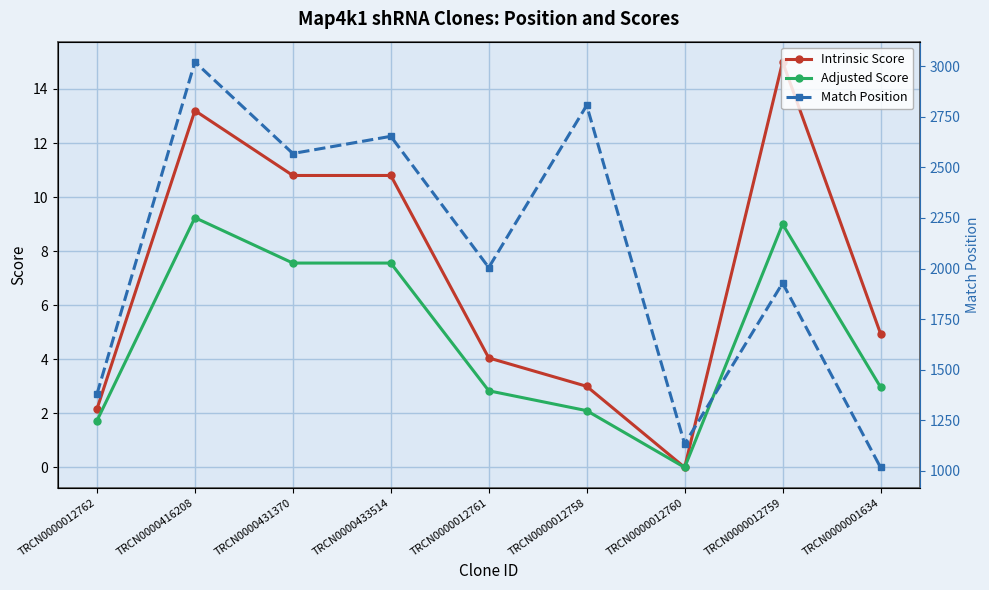

At which category does Intrinsic Score reach its first local peak?

TRCN0000416208